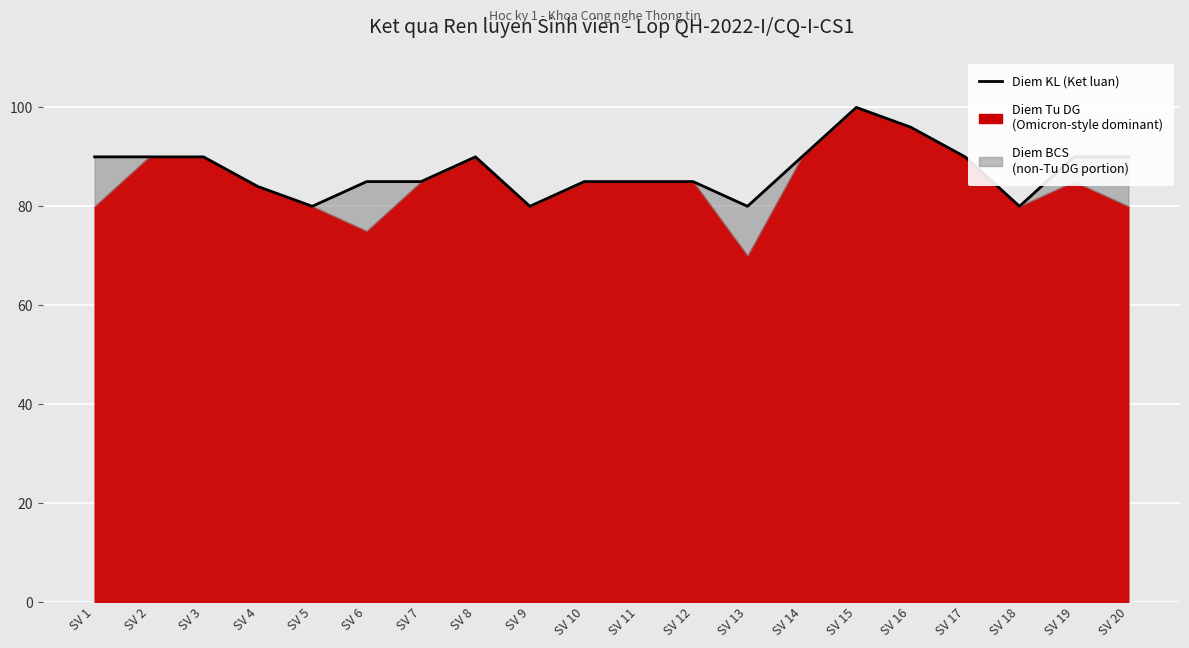

What is the change in value from SV 5 to SV 8?

+10